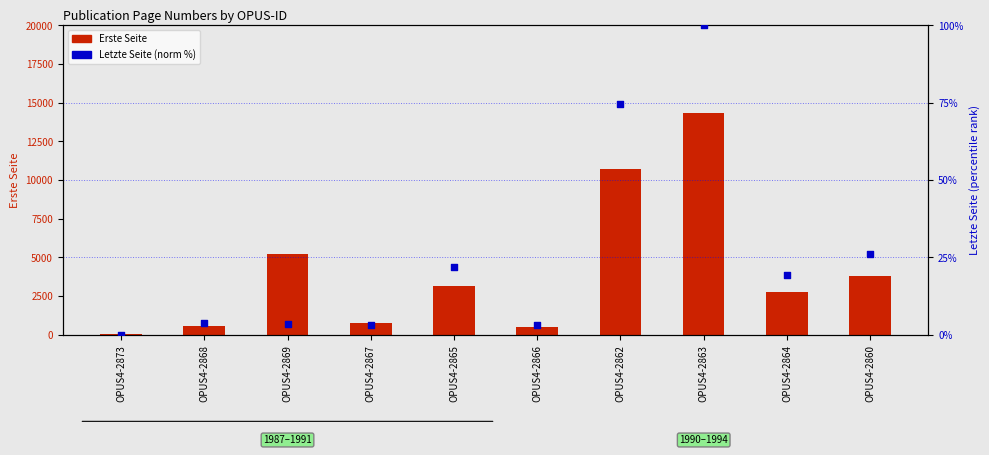

Which series has the largest Y range (max minus min)?

Erste Seite